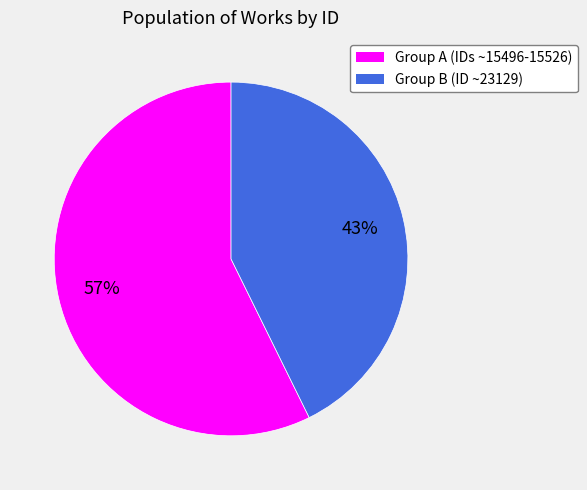

To the nearest percent, what is the average slice percentage?

50%